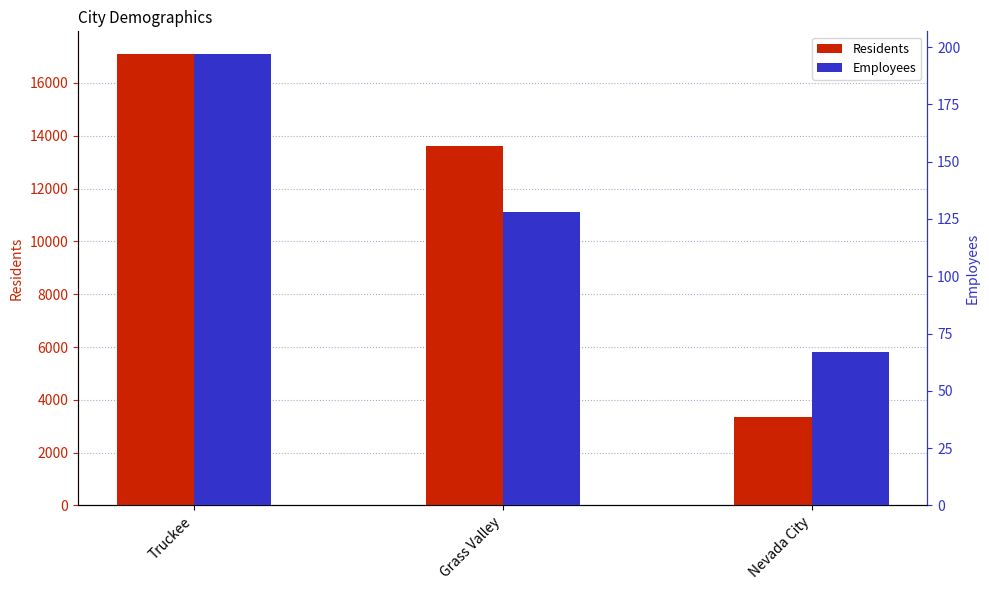

What are all the series names shown in the legend?

Residents, Employees